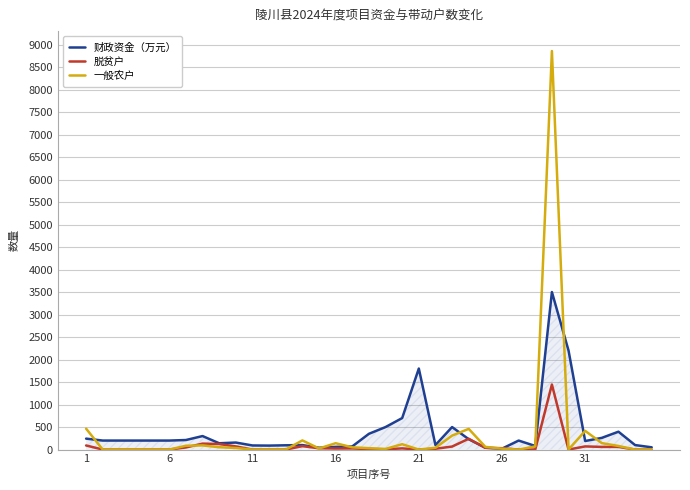

What is the greatest value displayed?

8855